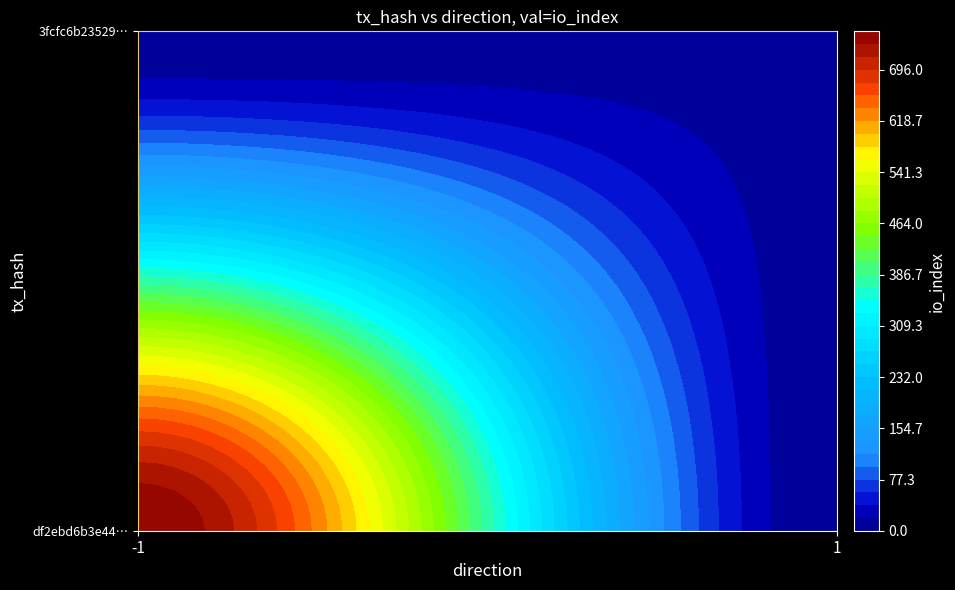

Which has a higher value, direction or io_index?

io_index